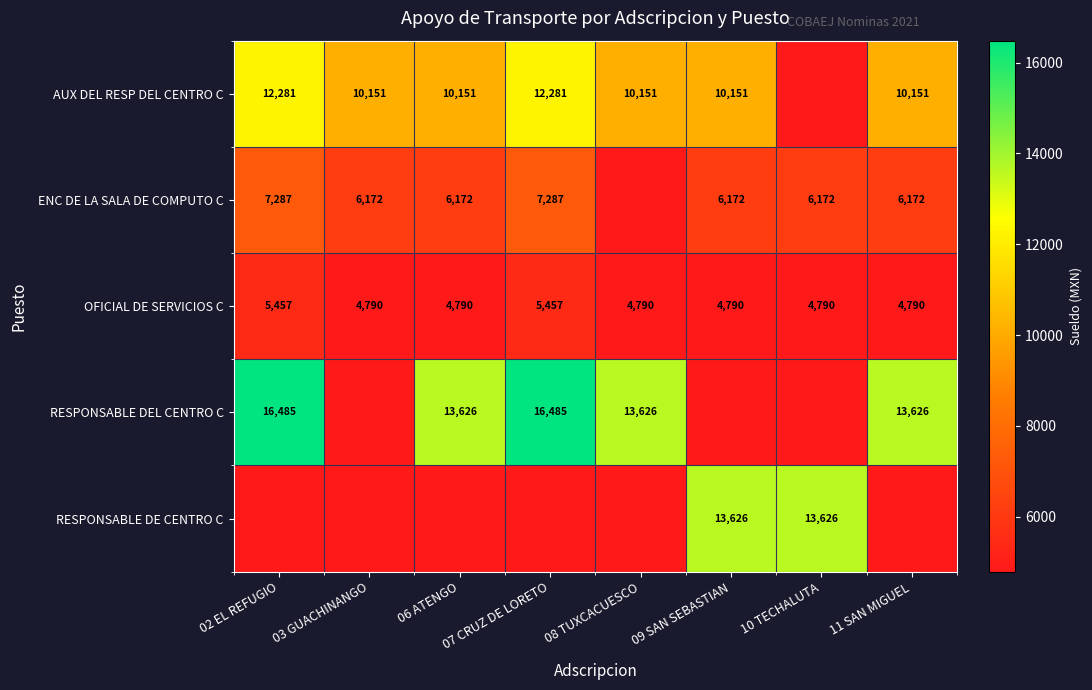

The AUX DEL RESP DEL CENTRO C series shows 10151.0 at 03 GUACHINANGO. True or false?

True